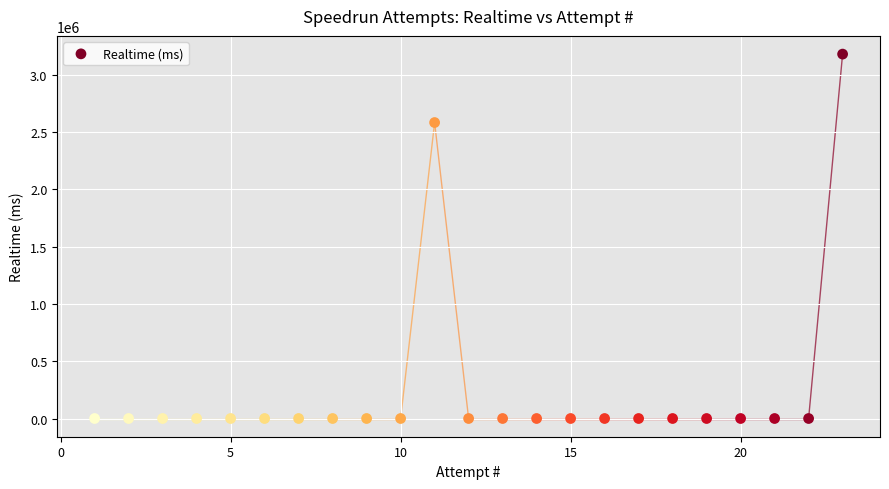

What Y value in the scatter plot is closest to 1591198?

2584714